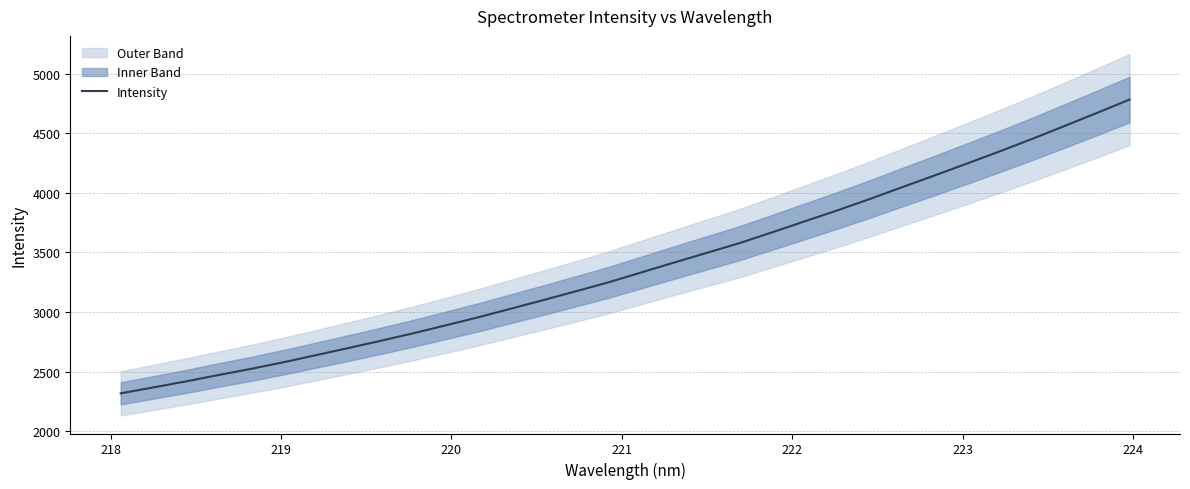

What is the greatest value displayed?

4782.8